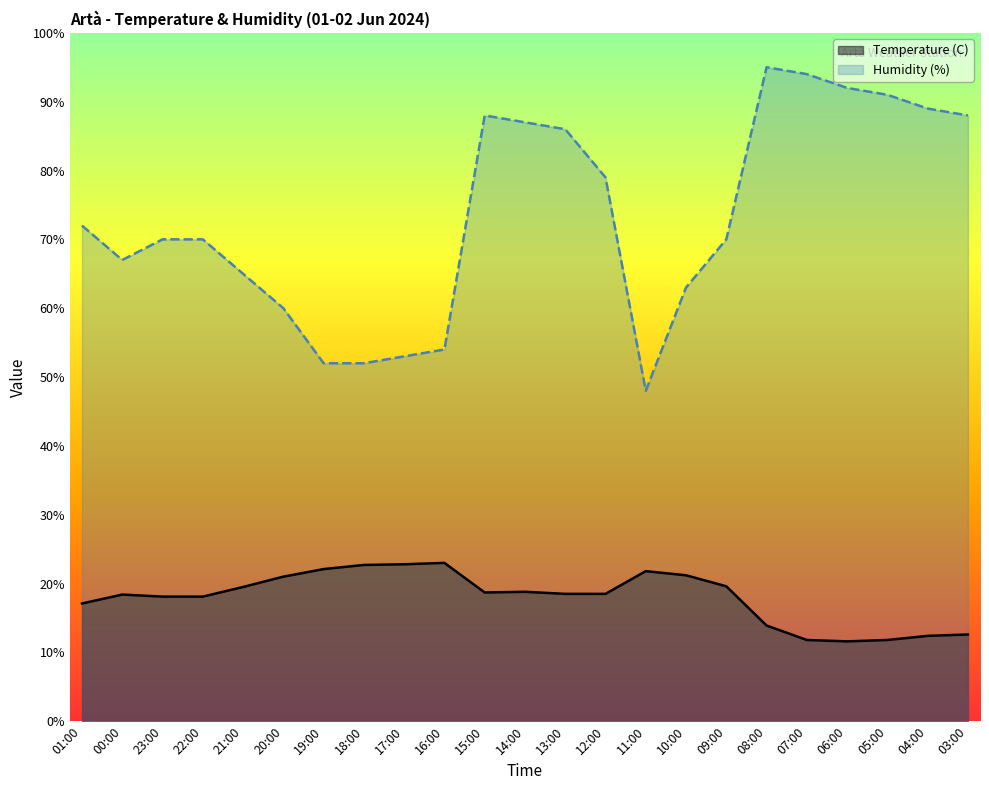

What is the average value of the Humidity (%) series?

73.3